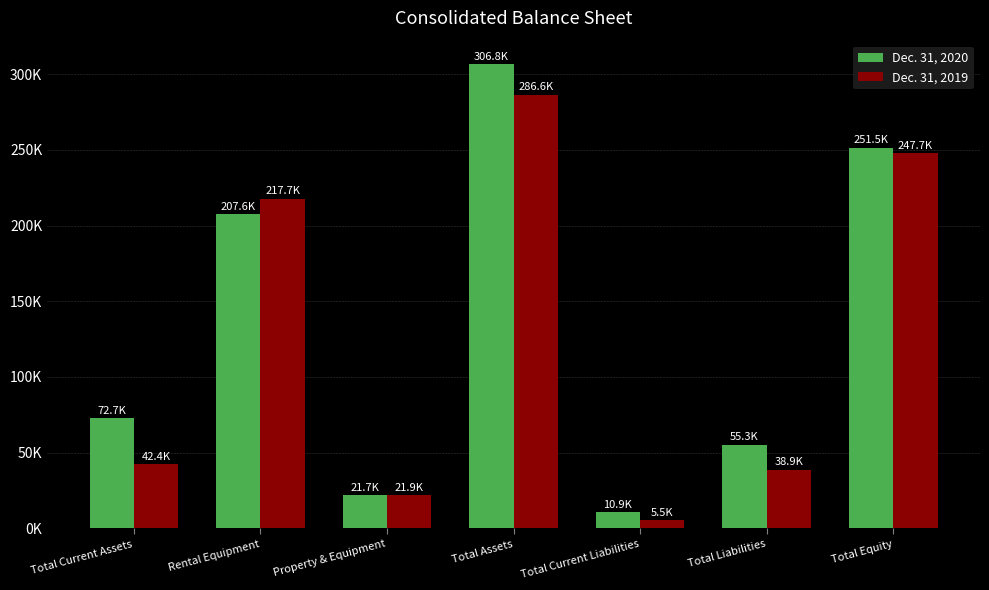

What is the label of the 3rd bar from the left?

Property & Equipment